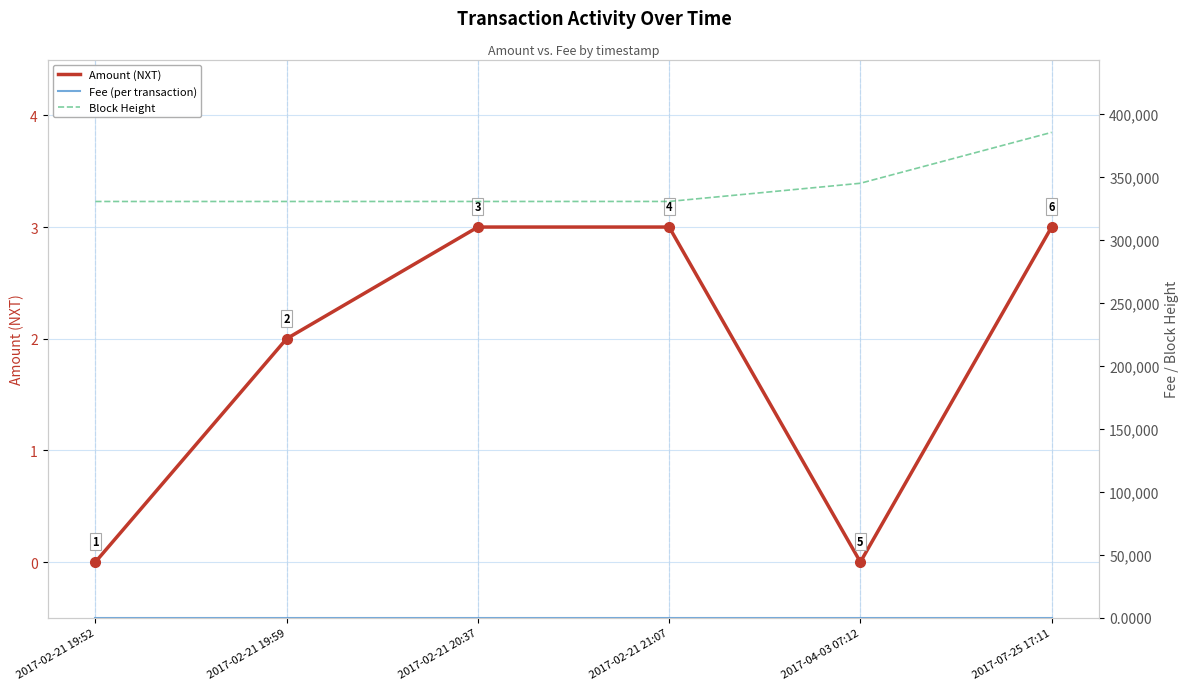

What position from the left is 2017-02-21 19:52?

1